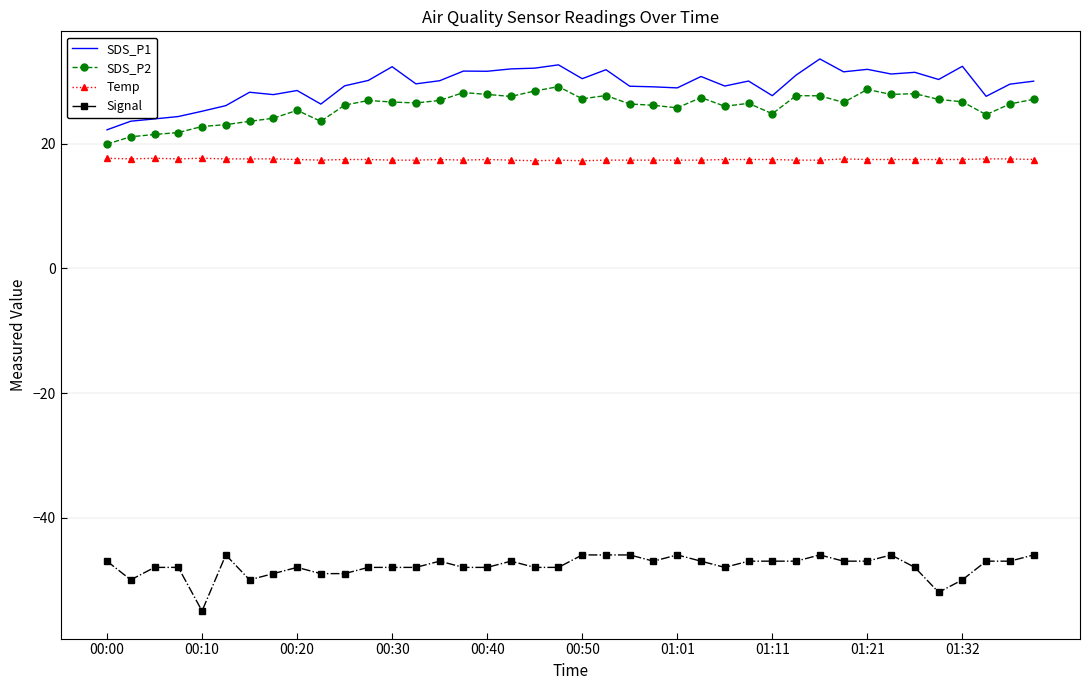

What is the smallest value displayed?

-55.0